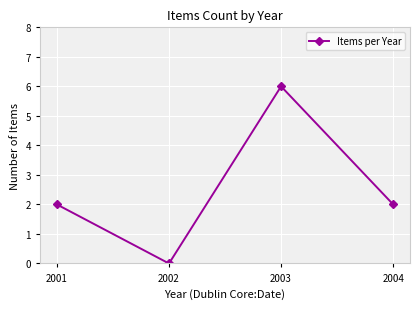

Between 2003 and 2004, which is larger?

2003